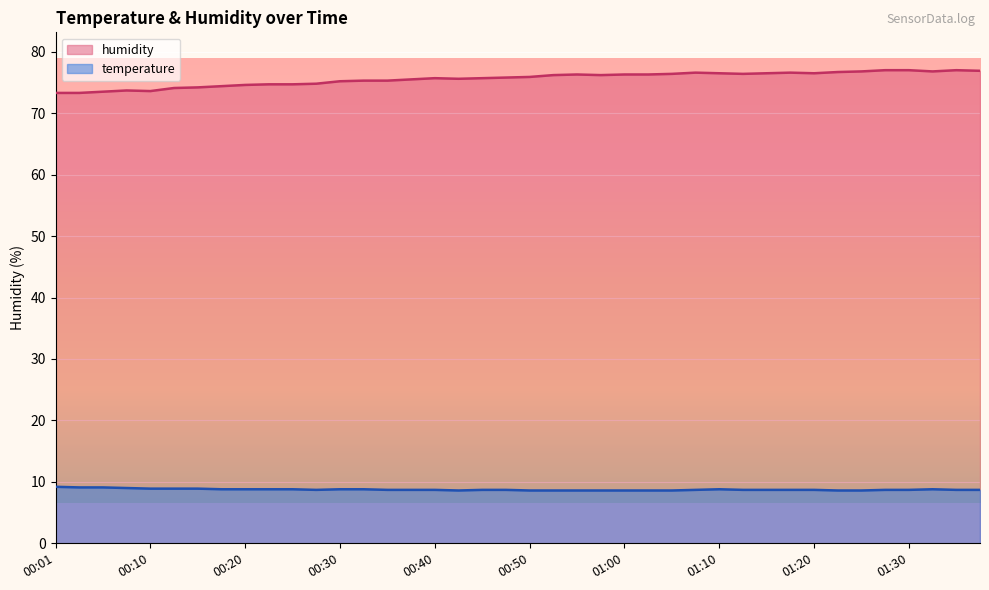

Count the temperature values in the range 8 to 9.

37